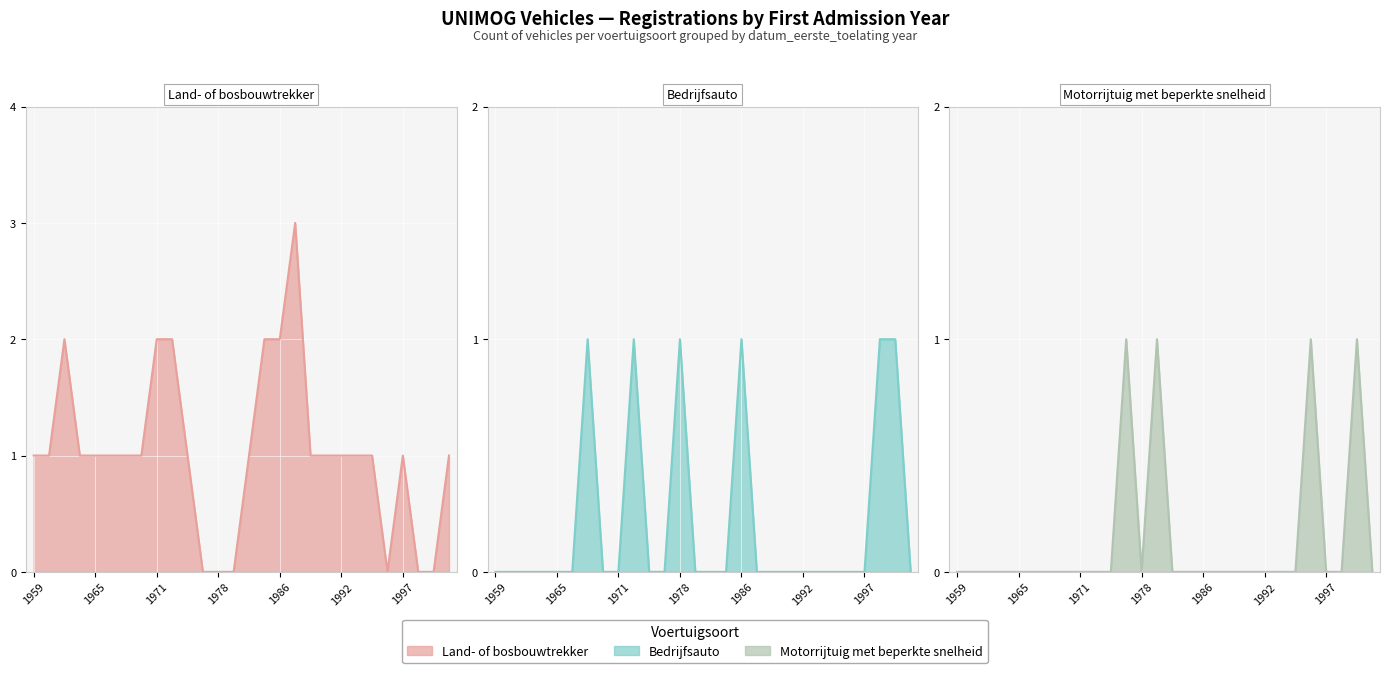

Where does the Land- of bosbouwtrekker series first go above 1?

1963